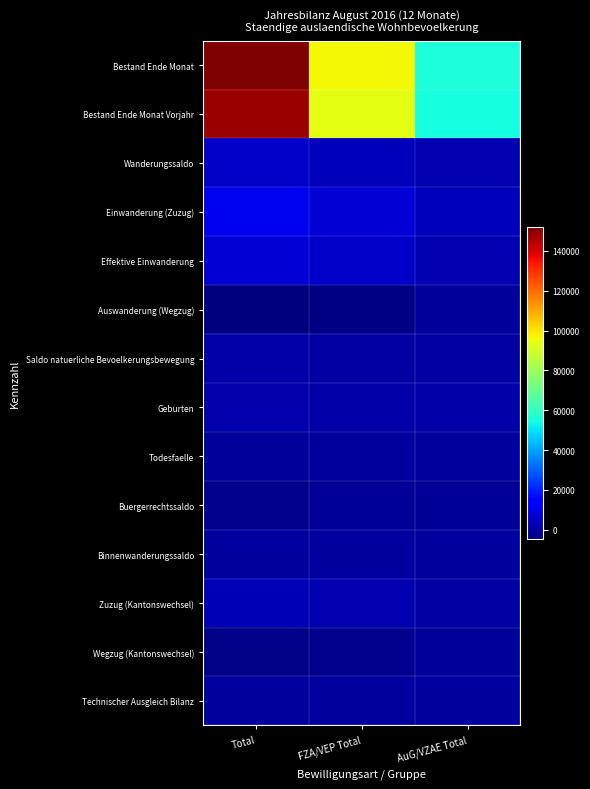

Which series has the largest total across all categories?

Bestand Ende Monat